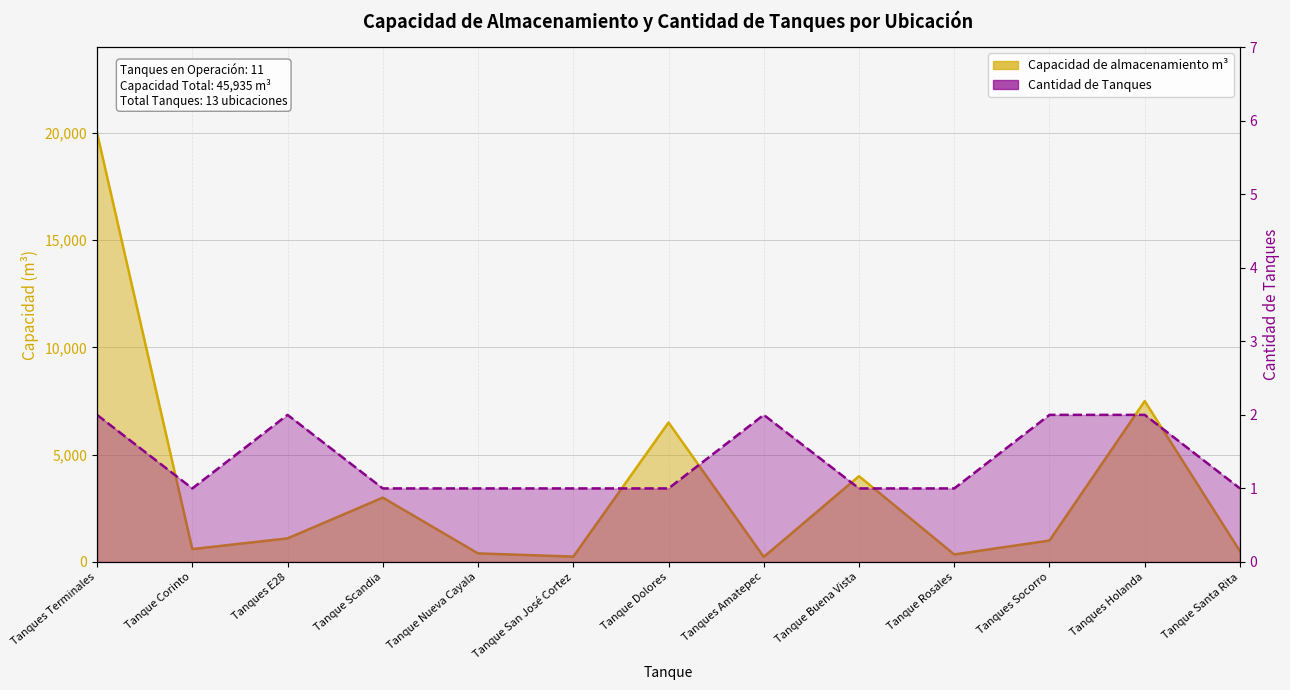

True or false: Capacidad de almacenamiento m3 and Cantidad de Tanques intersect in this chart.

False